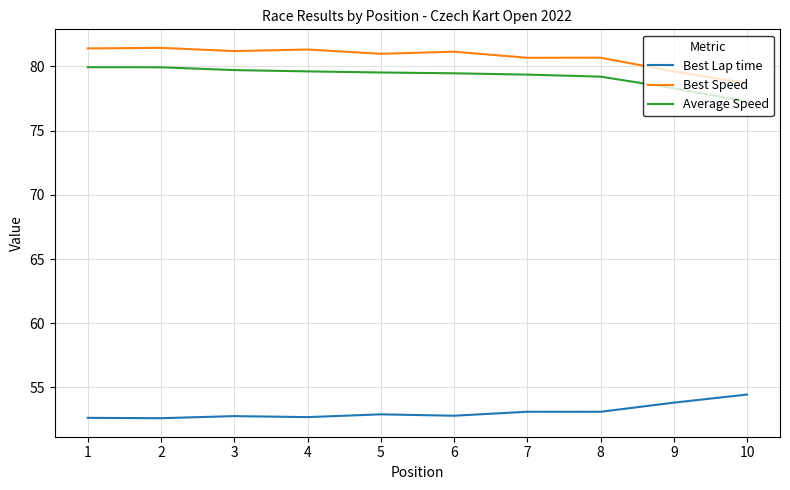

What is the average value of the Best Lap time series?

53.1